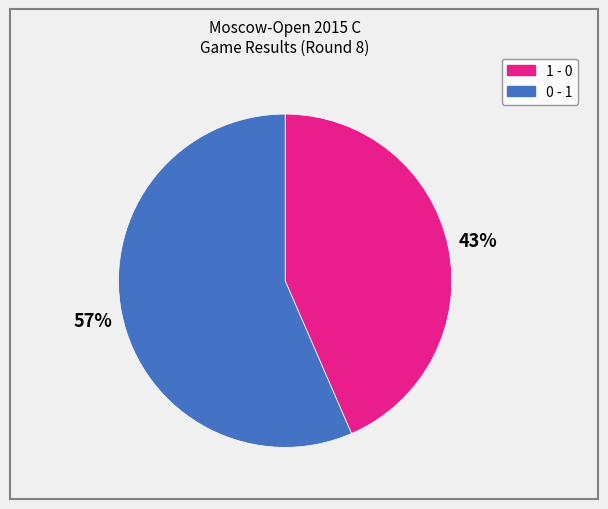

Is the sum of 0 - 1 and 1 - 0 greater than half?

Yes